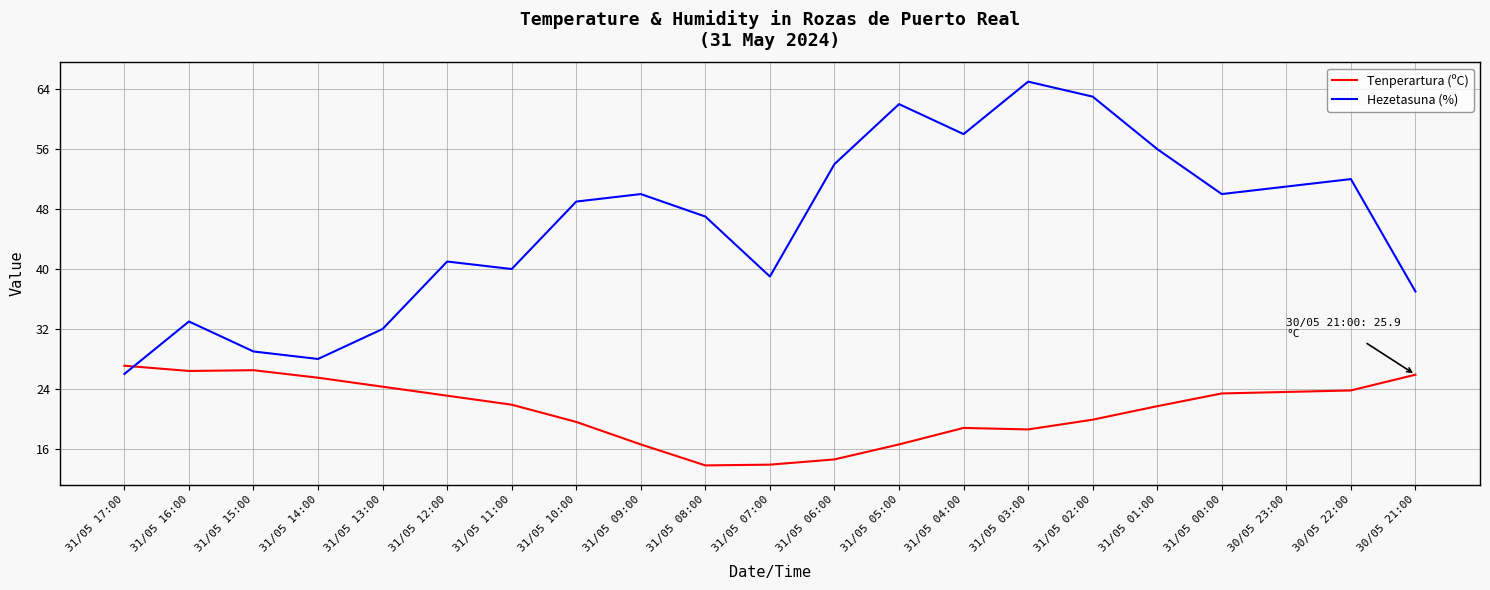

What is the difference between the Hezetasuna (%) values at 31/05 17:00 and 31/05 07:00?

13.0